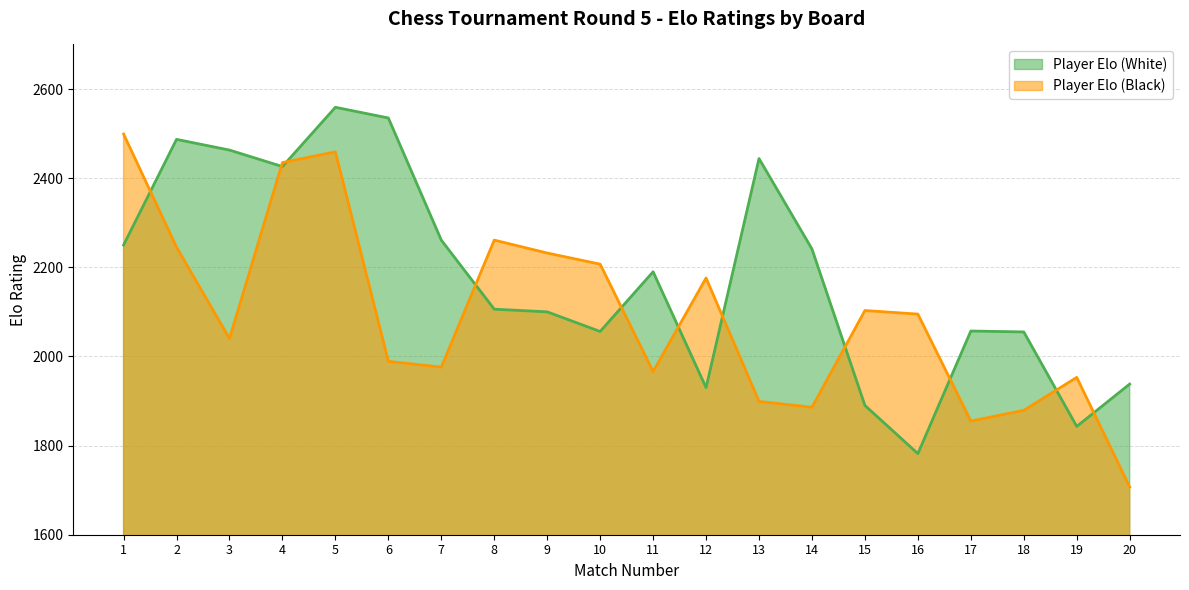

Is it true that Player Elo (White) equals 2894 at 19?

False